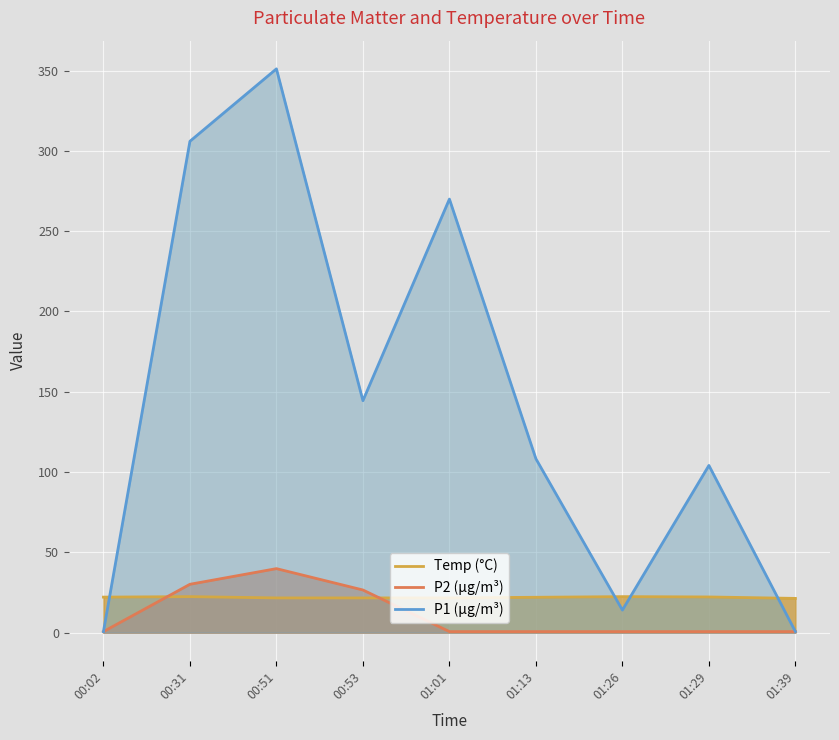

How many lines are shown in the chart?

3